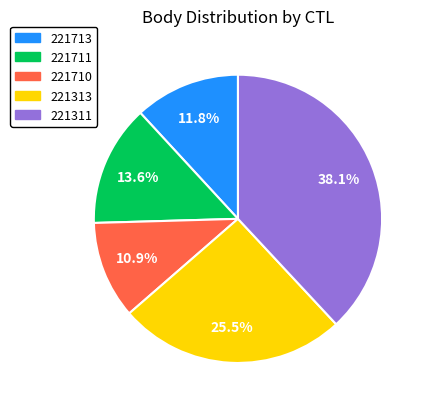

To the nearest percent, what is the difference between the 221313 and 221713 slice percentages?

14%